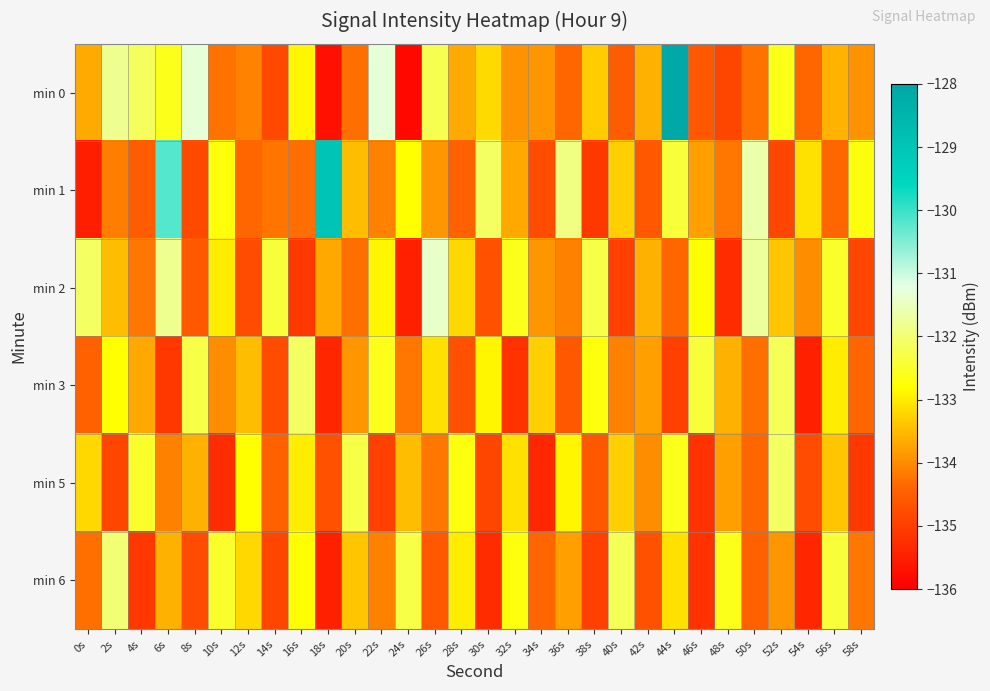

At which category is the sum across all series the highest?

44s